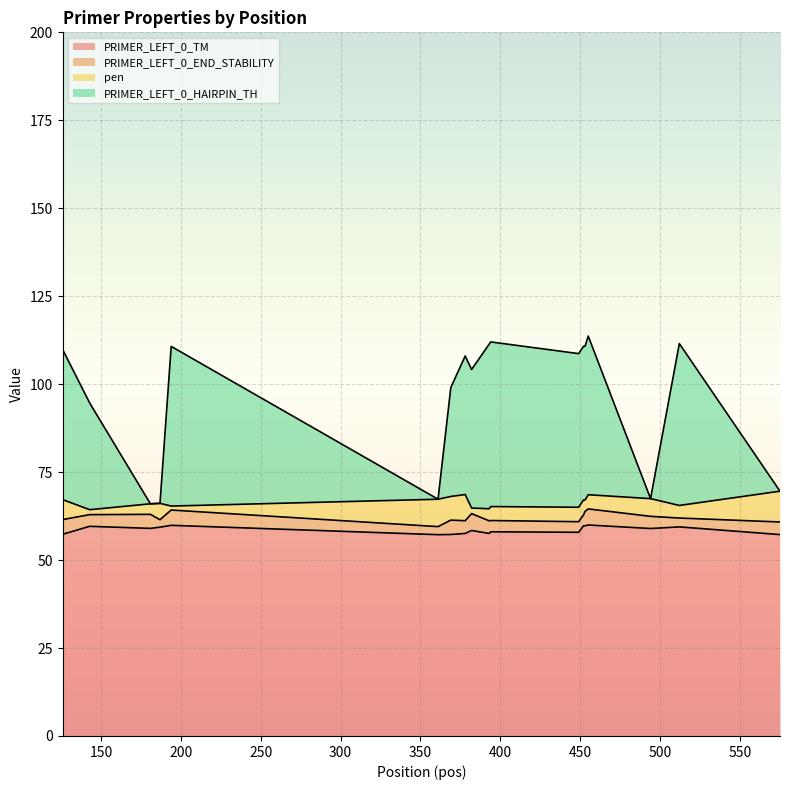

In PRIMER_LEFT_0_HAIRPIN_TH, how many points are lower than both neighbors (excluding endpoints)?

5